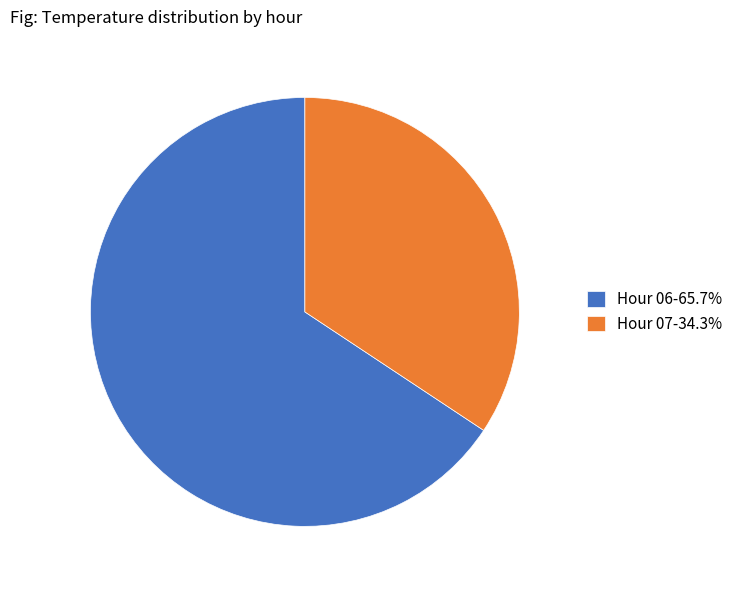

Is there a majority slice in this chart?

Yes